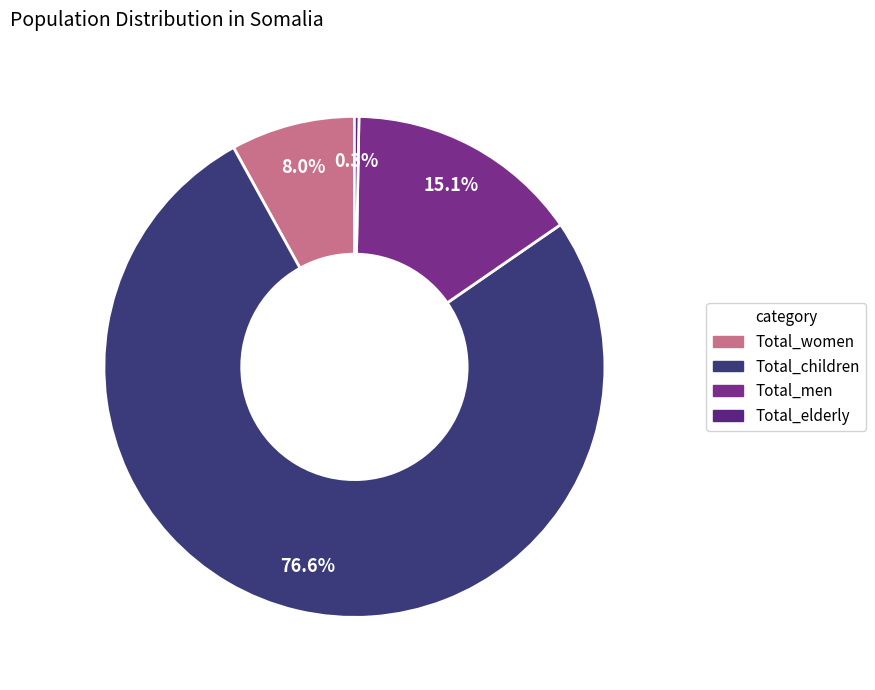

Count the number of slices in the pie.

4